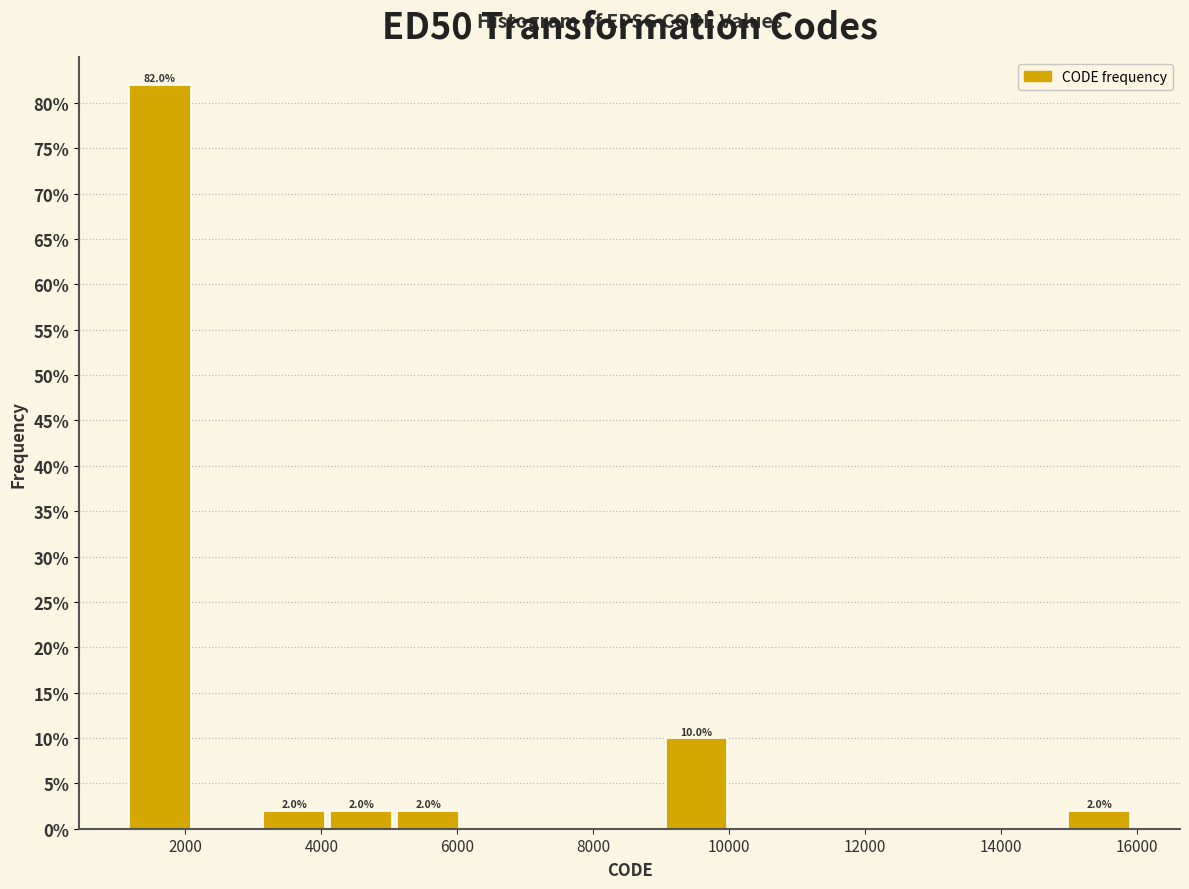

Over which range of the x-axis is the bar tallest?

1200 to 2200